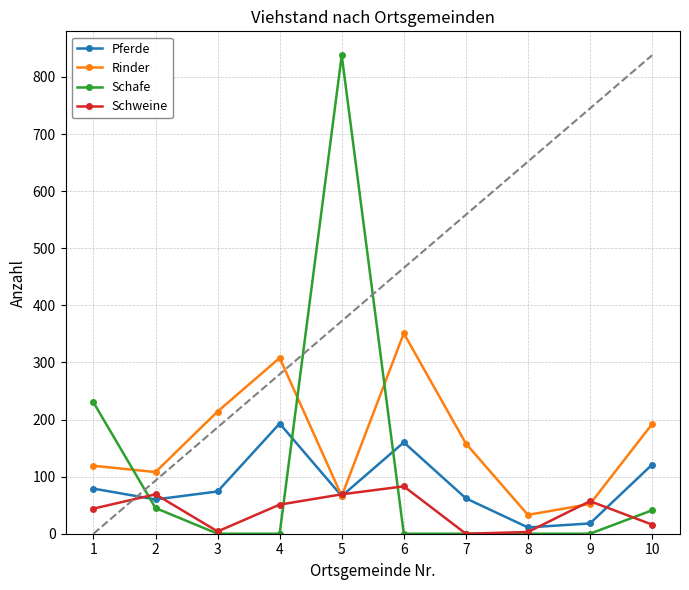

Is the value of Schweine at 9 greater than the value of Pferde at 9?

Yes